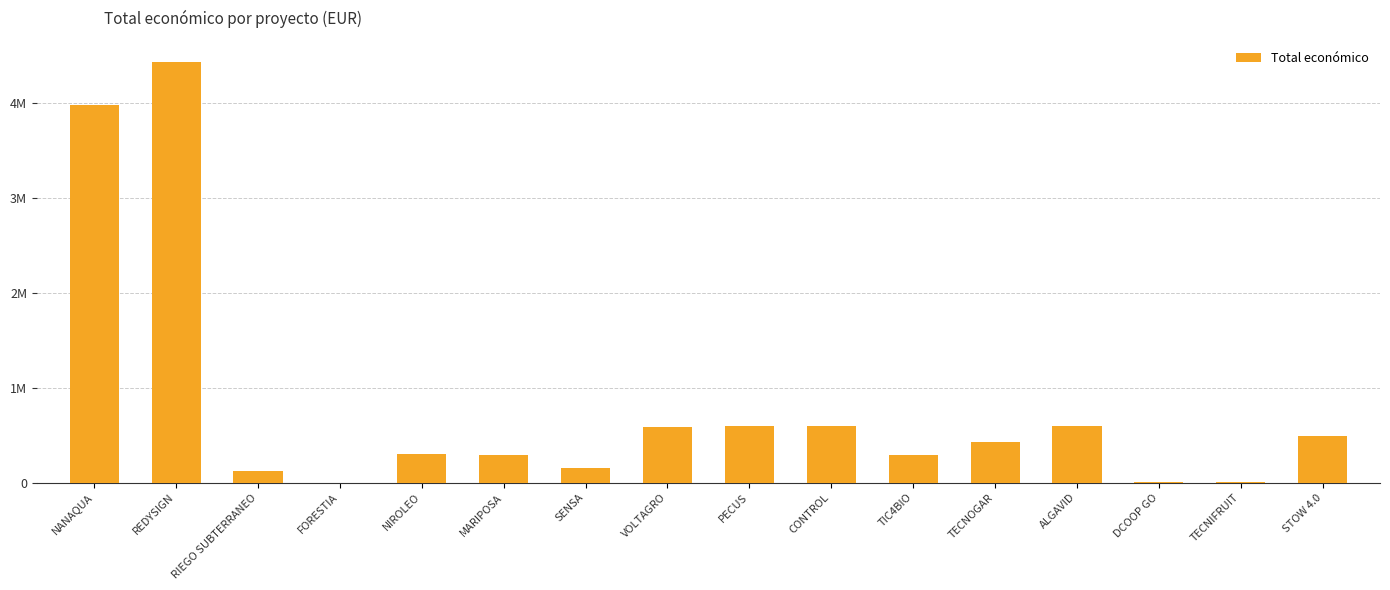

The value at CONTROL is 351003. True or false?

False